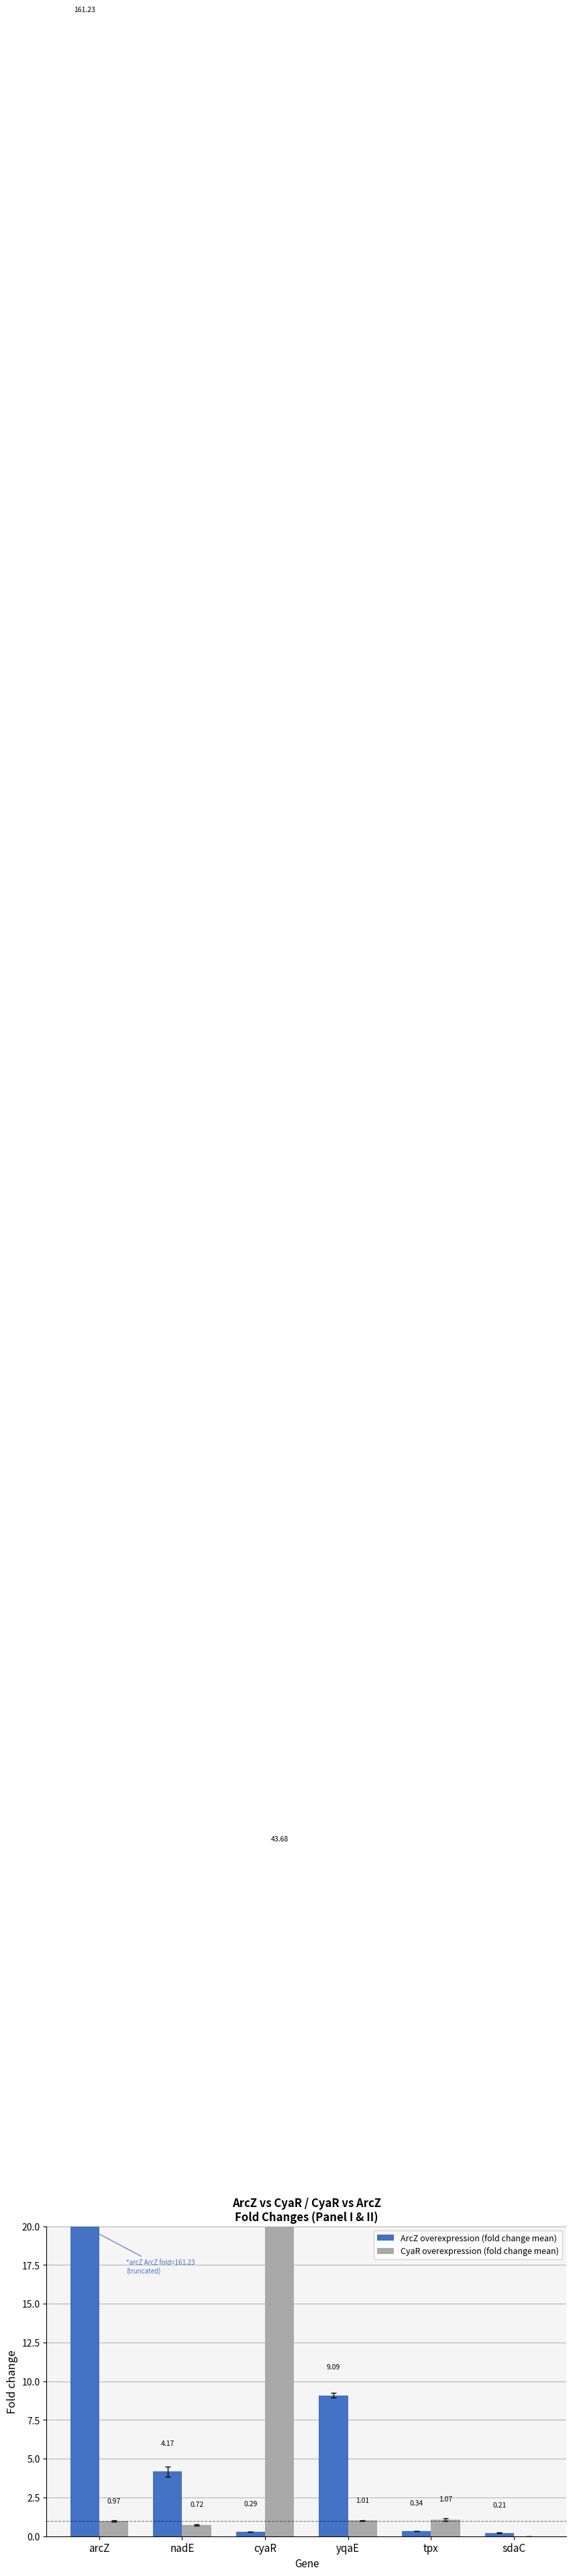

List the labels in order of CyaR overexpression (fold change mean) value, largest first.

cyaR, tpx, yqaE, arcZ, nadE, sdaC